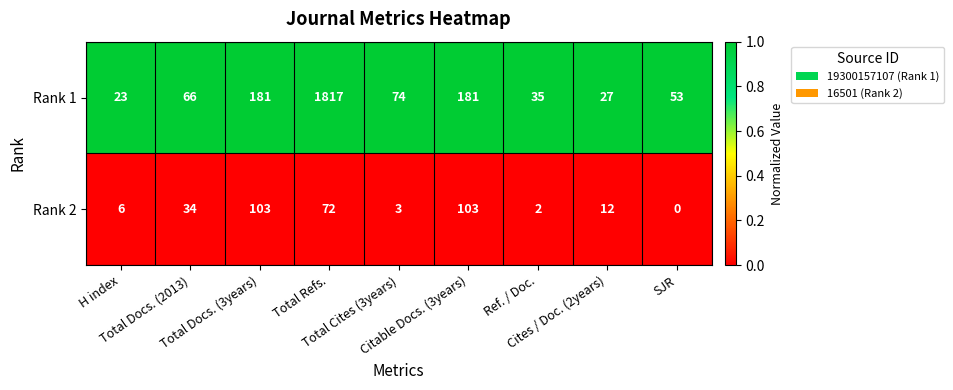

List the series in order of their overall mean, lowest first.

Rank 2, Rank 1